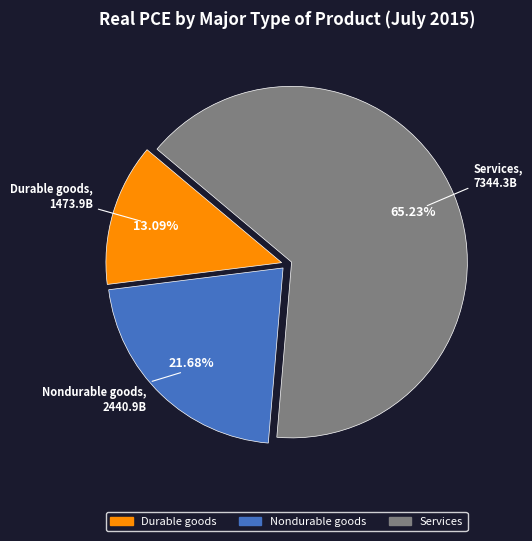

Count the number of slices in the pie.

3